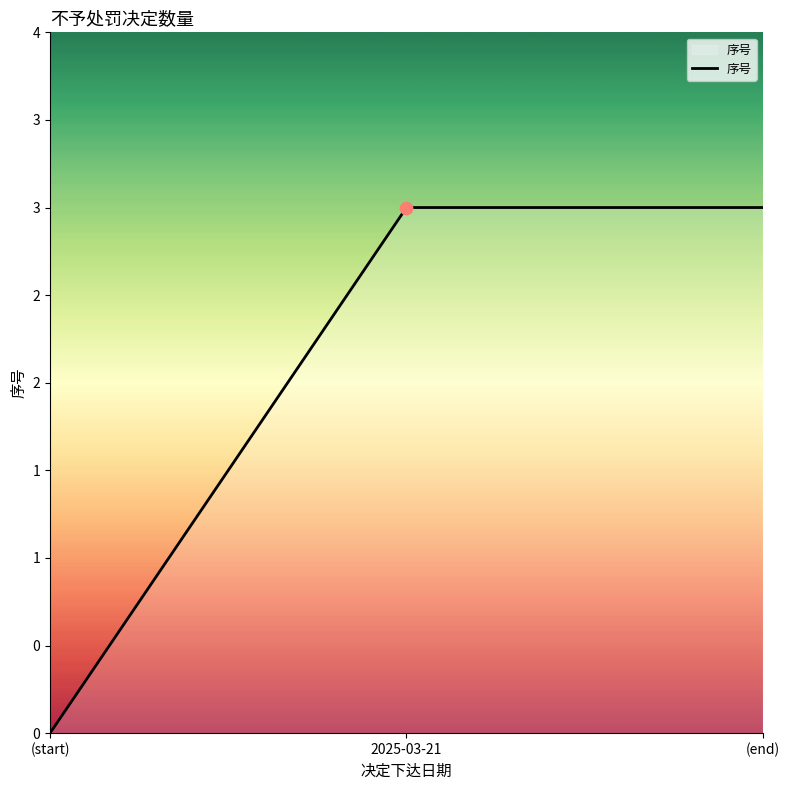

Which has a higher value, (end) or (start)?

(end)